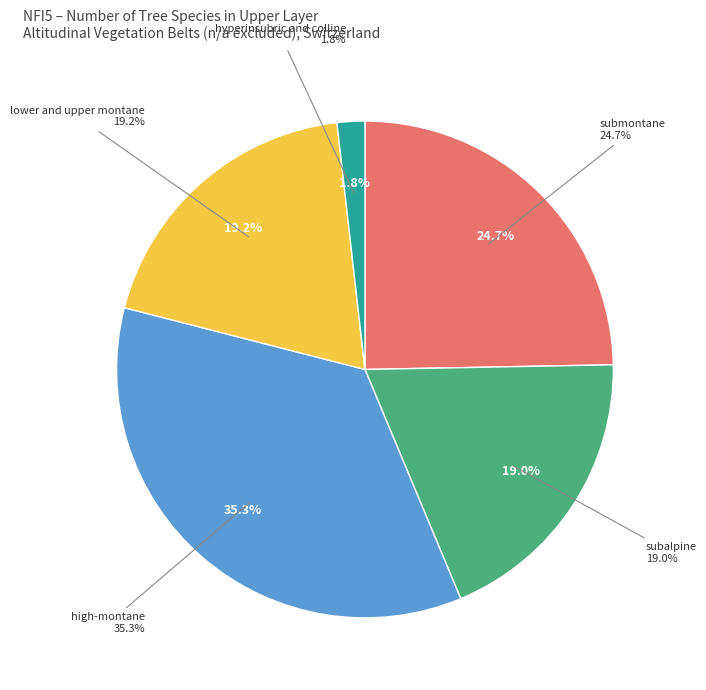

Which category has the biggest portion of the pie?

high-montane